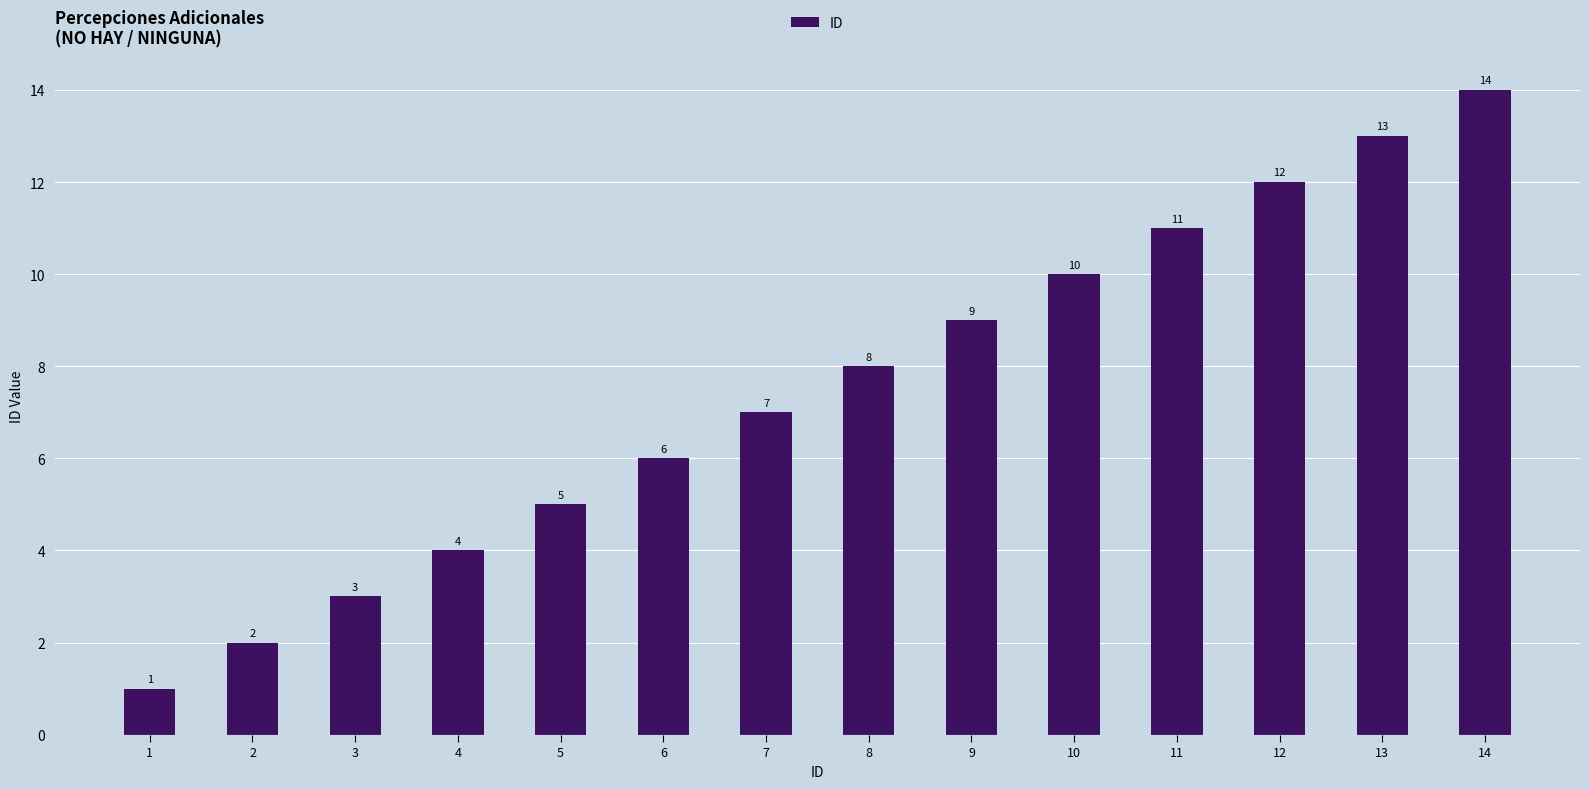

What value does the data have at 12, to the nearest 5?

10